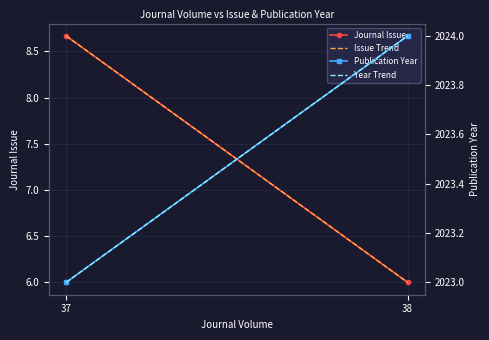

What is the spread (max minus min) of values at 38?

2018.0